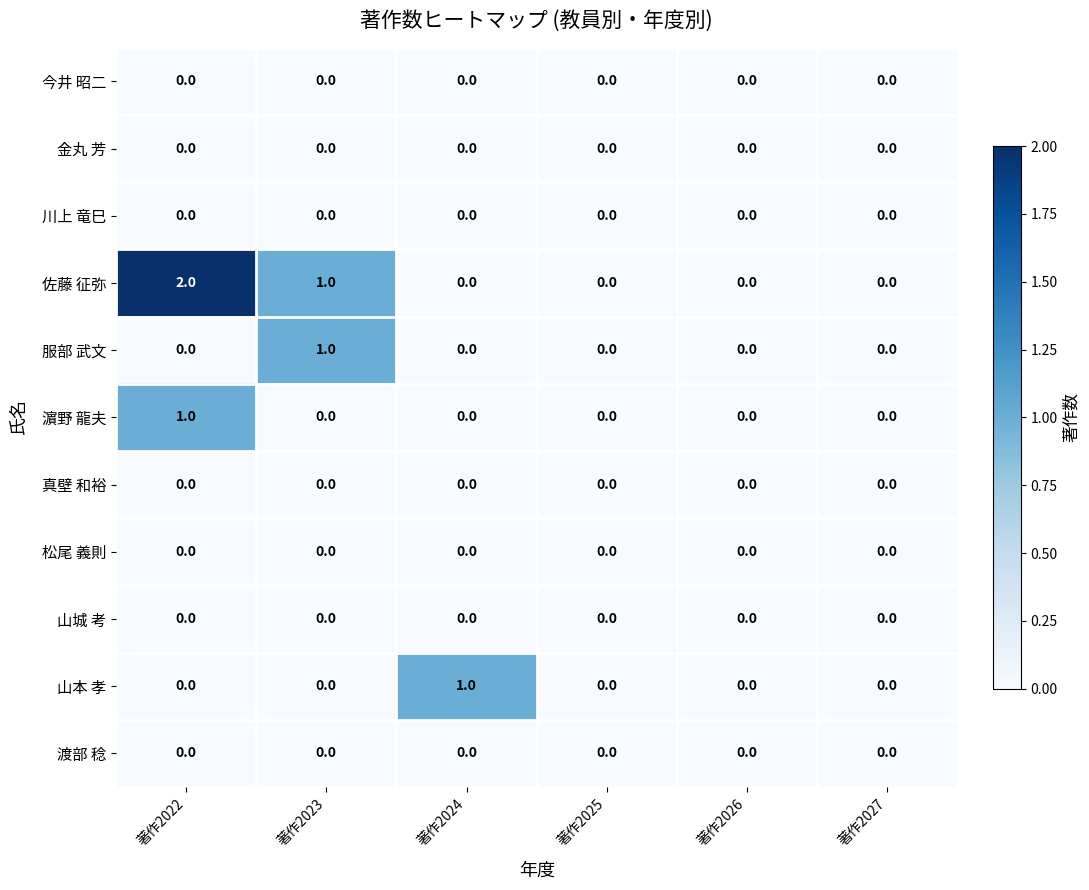

How many 濵野 龍夫 values are between 0 and 1?

6